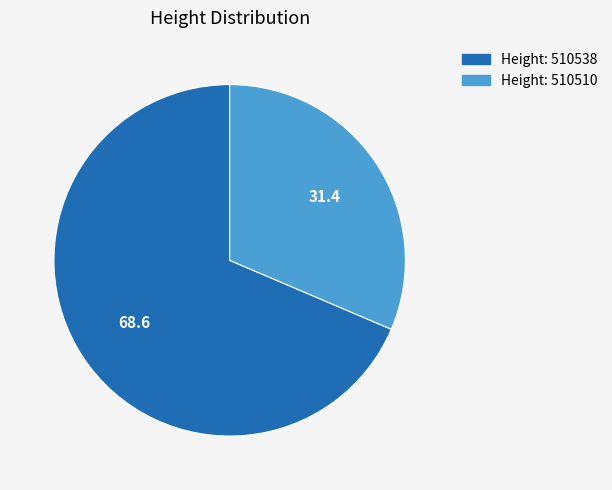

Is there any slice that represents more than half of the pie?

Yes